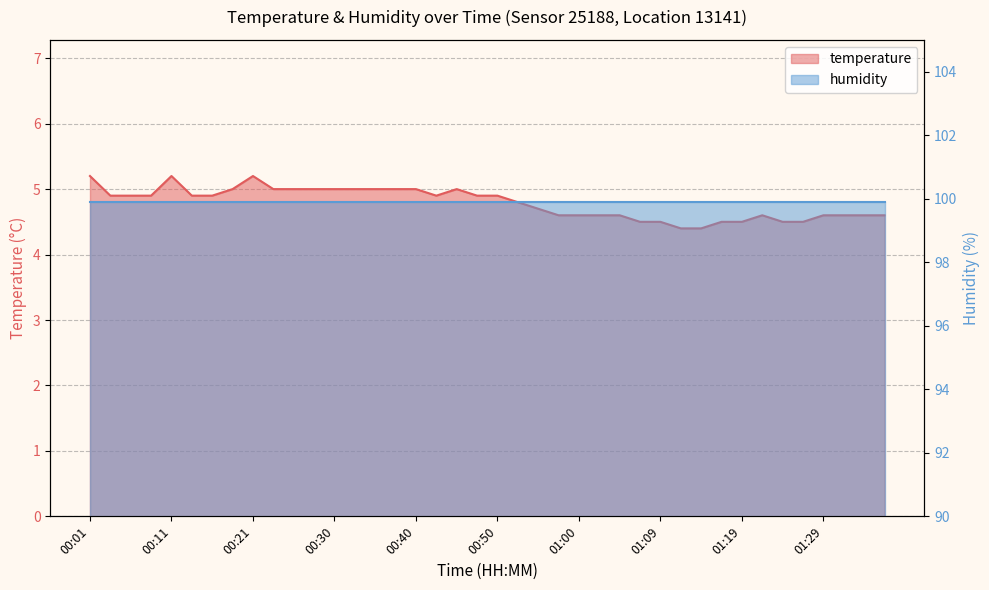

What is the value of the 31st point from the left?

4.4